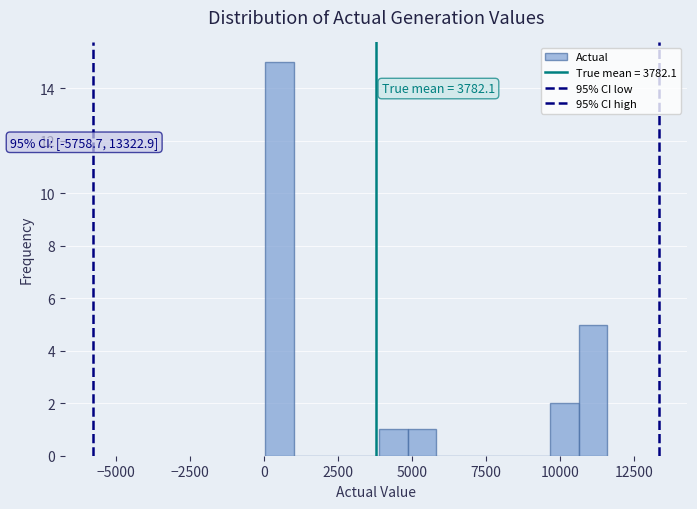

Read against the x-axis, roughly where is the centre of the tallest bar?

500